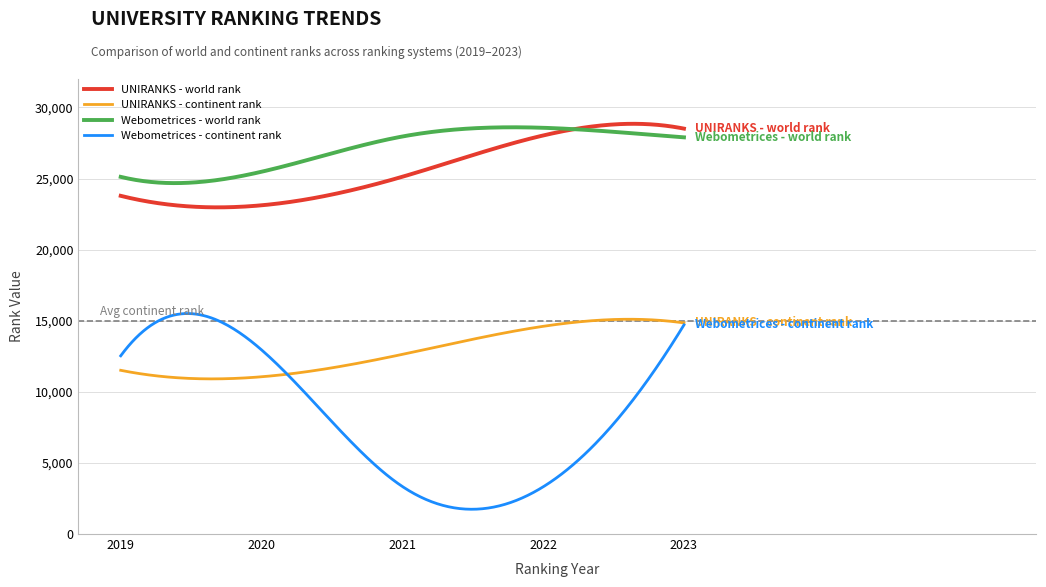

What is the maximum value shown in the chart?

28849.4